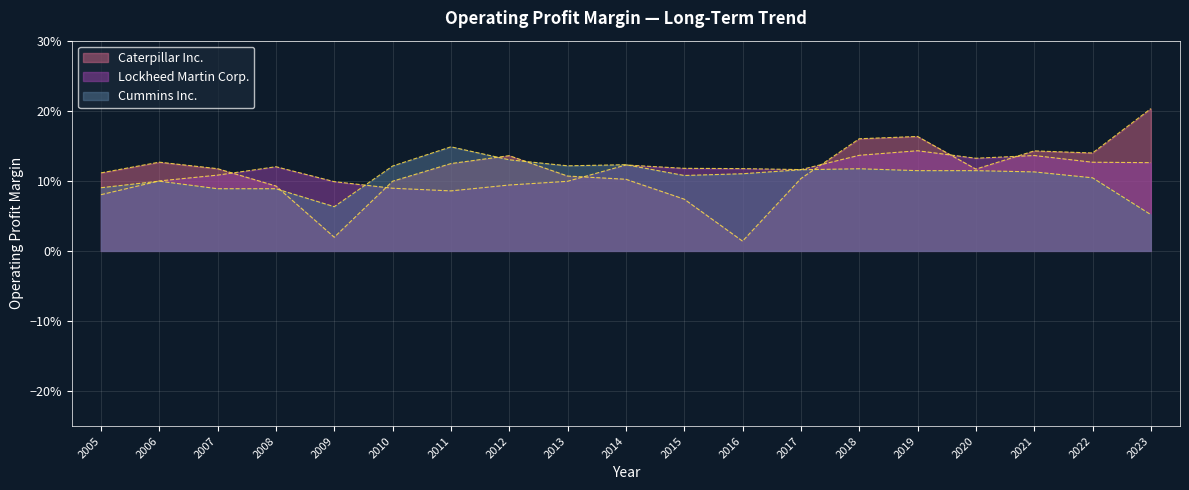

At 2018, list the series in order from largest to smallest.

Caterpillar Inc., Lockheed Martin Corp., Cummins Inc.